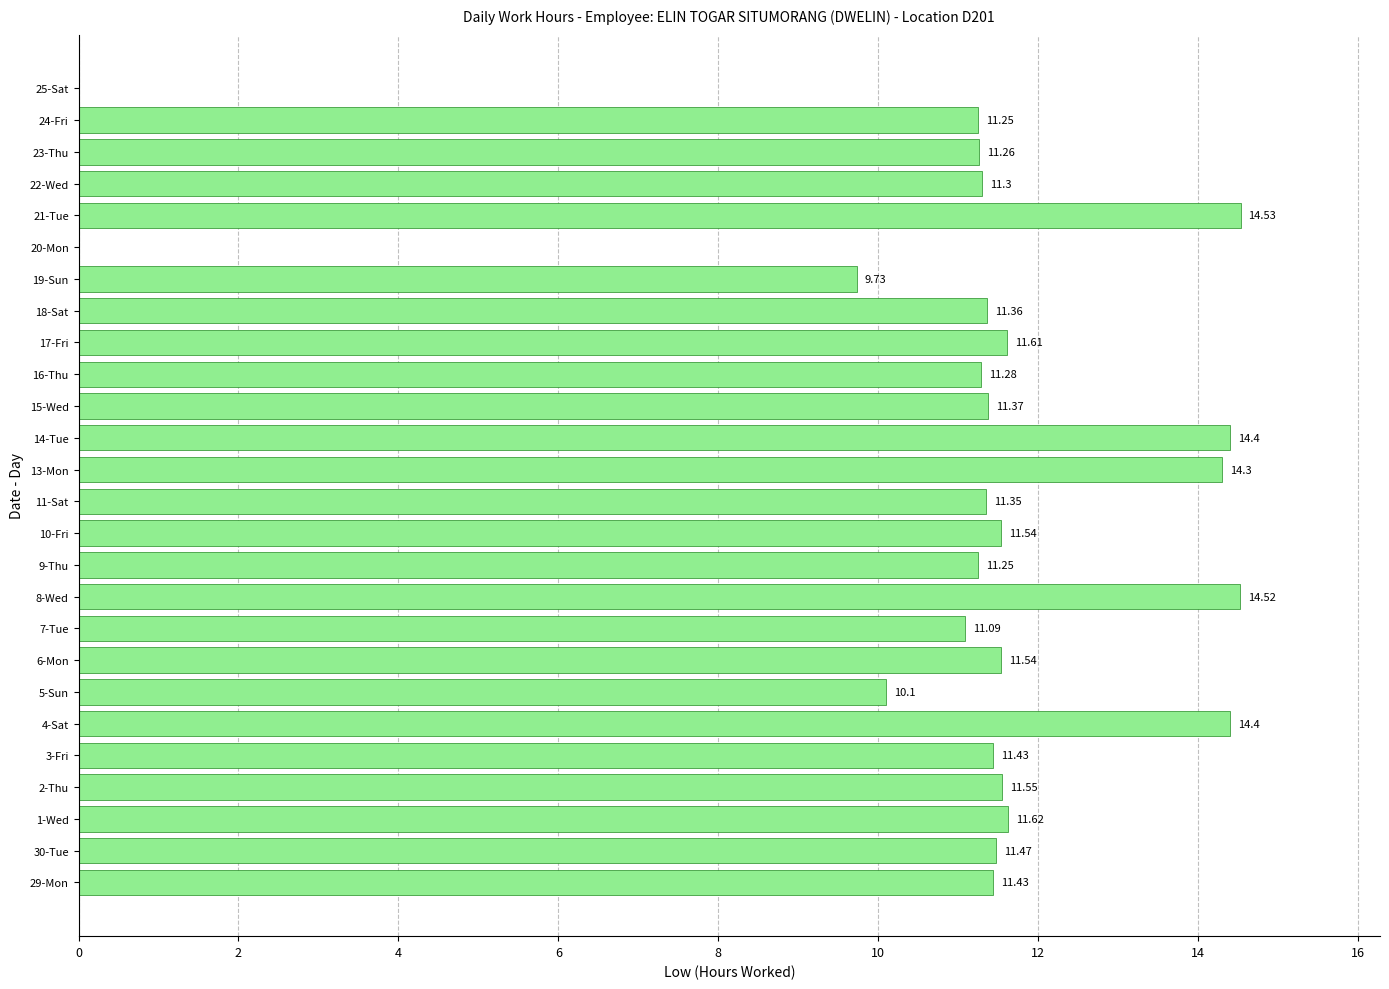

What is the ratio of the value at 17-Fri to the value at 24-Fri?

1.0